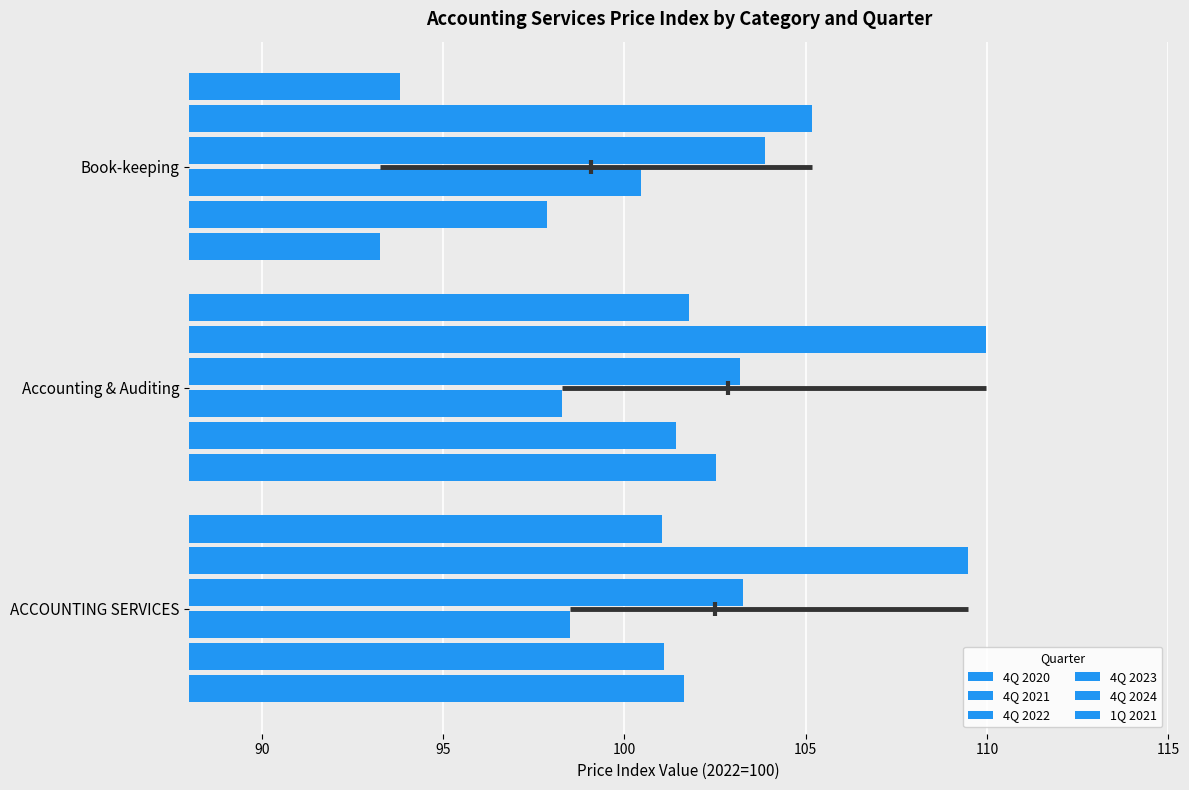

What is the value of the 4Q 2021 bar at the 2nd from the left?

101.4